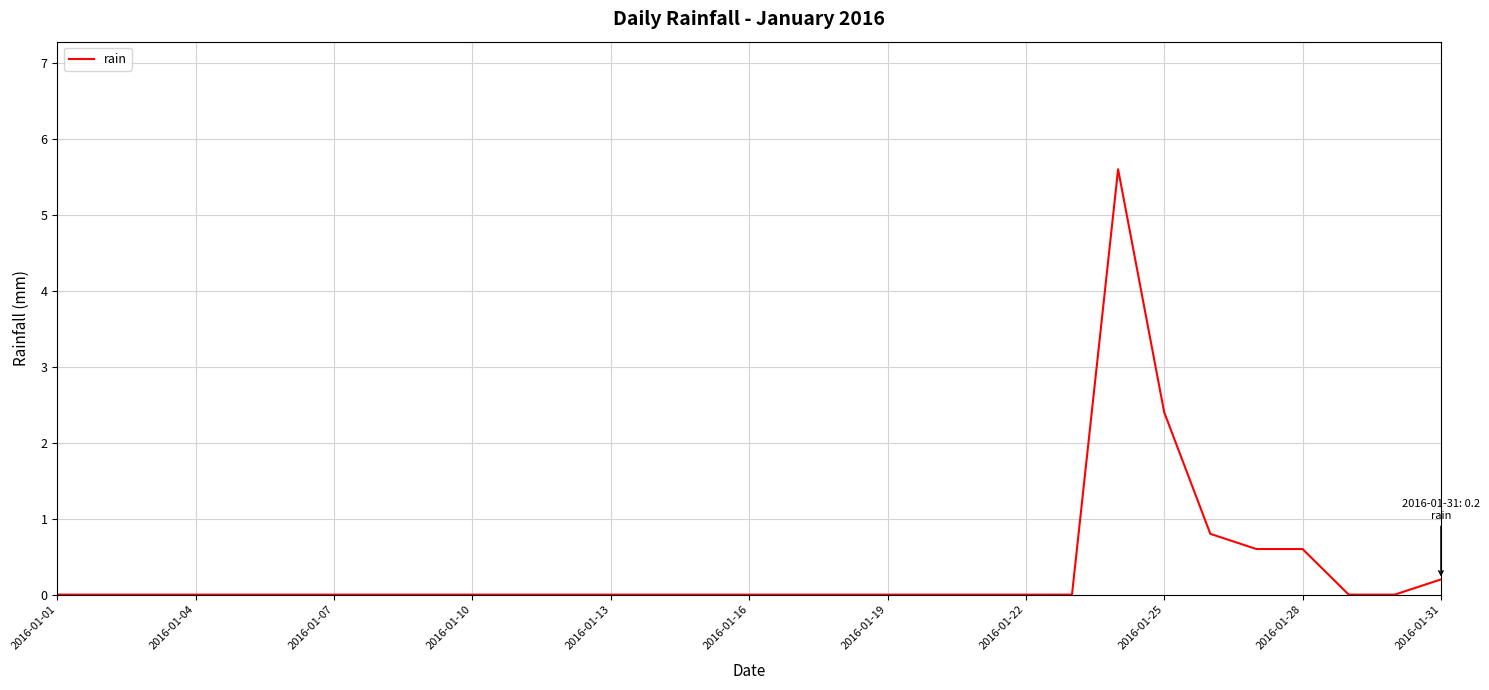

What is the maximum value shown in the chart?

5.6